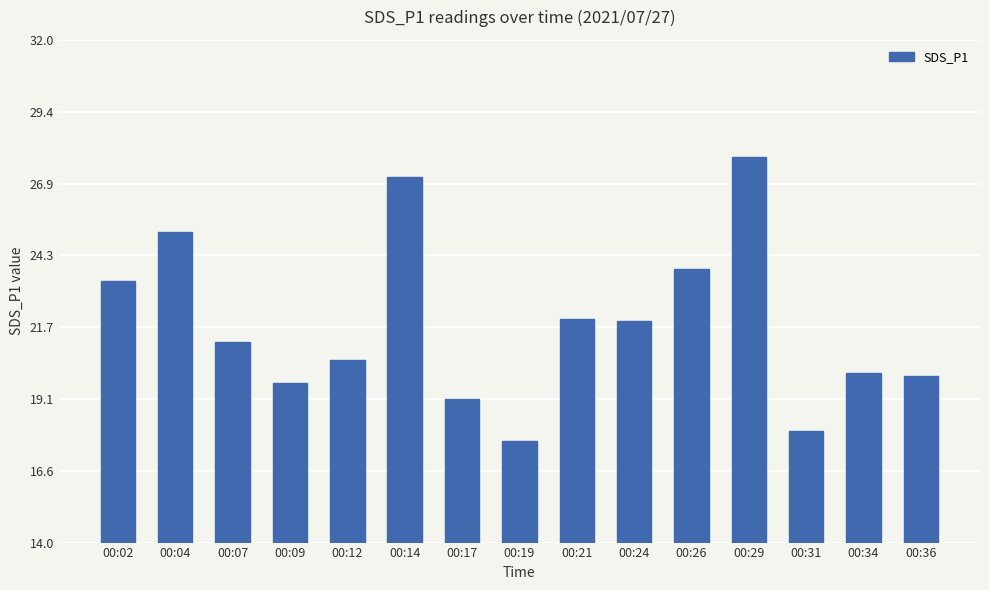

At which category does the chart reach its peak across all series?

00:29